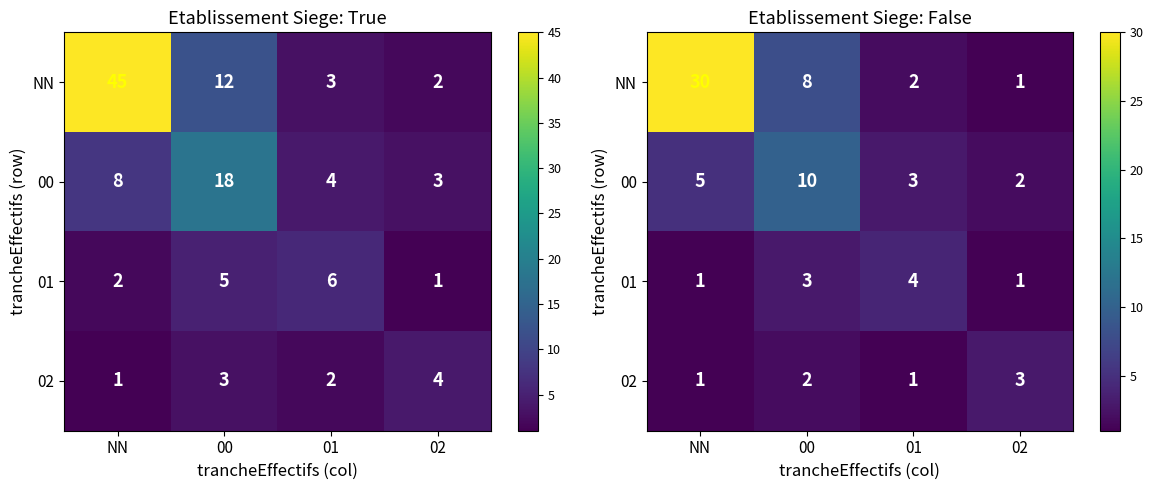

How many 00 values are between 3 and 10?

3